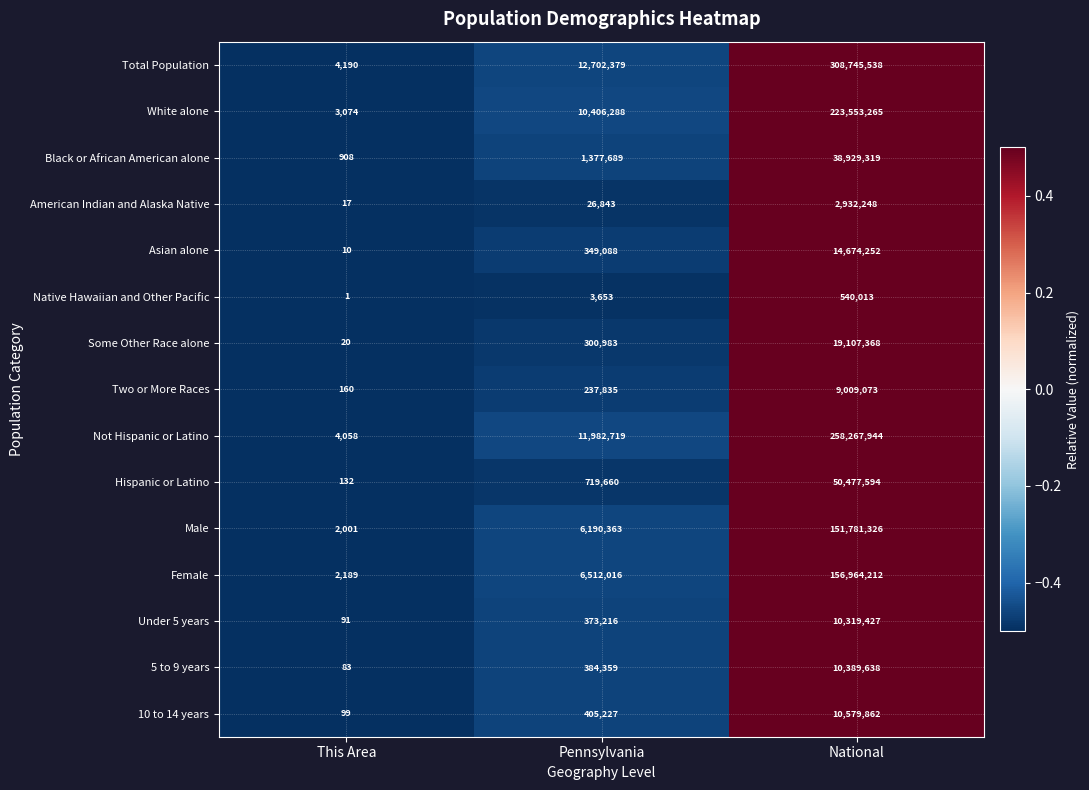

Which series has the widest spread of values?

Total Population